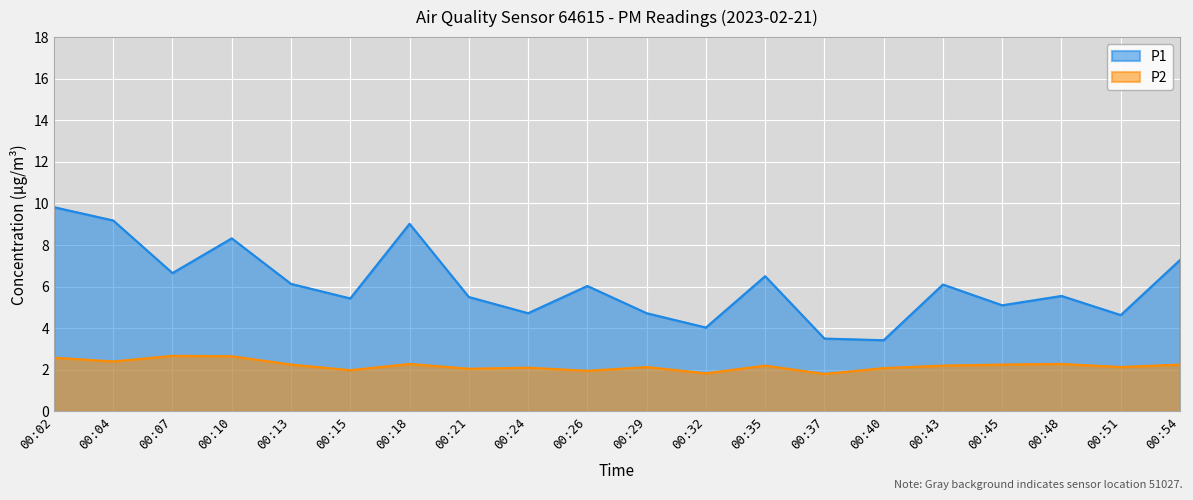

Reading left to right, extract all data points from this chart.

P1: 00:02=9.8	00:04=9.2	00:07=6.7	00:10=8.3	00:13=6.1	00:15=5.4	00:18=9.0	00:21=5.5	00:24=4.7	00:26=6.0	00:29=4.7	00:32=4.0	00:35=6.5	00:37=3.5	00:40=3.4	00:43=6.1	00:45=5.1	00:48=5.5	00:51=4.6	00:54=7.3
P2: 00:02=2.6	00:04=2.4	00:07=2.7	00:10=2.6	00:13=2.2	00:15=2.0	00:18=2.3	00:21=2.0	00:24=2.1	00:26=1.9	00:29=2.1	00:32=1.8	00:35=2.2	00:37=1.8	00:40=2.1	00:43=2.2	00:45=2.2	00:48=2.3	00:51=2.1	00:54=2.2